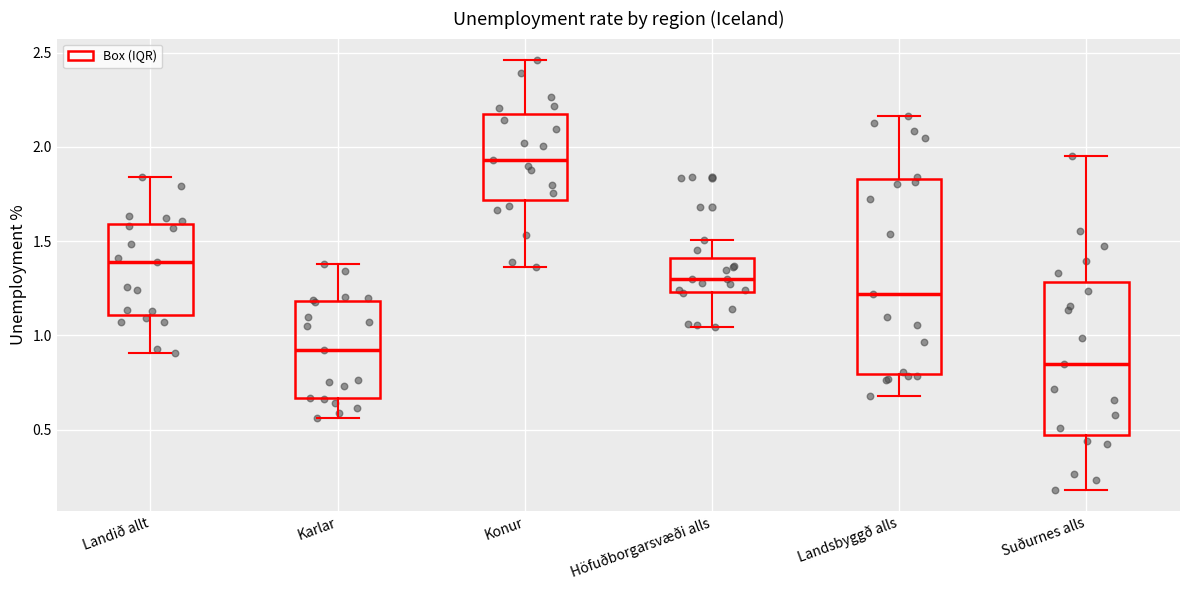

Reading left to right, read every box against the y-axis: the position of its median line, the range the box covers, and the ends of its whiskers. The values are not printed on the chart, so give them approximately, as read against the axis.

Landið allt: median 1.40, box 1.10 to 1.60, whiskers 0.90 to 1.85
Karlar: median 0.90, box 0.65 to 1.20, whiskers 0.55 to 1.40
Konur: median 1.95, box 1.70 to 2.15, whiskers 1.35 to 2.45
Höfuðborgarsvæði alls: median 1.30, box 1.25 to 1.40, whiskers 1.05 to 1.50
Landsbyggð alls: median 1.20, box 0.80 to 1.85, whiskers 0.70 to 2.15
Suðurnes alls: median 0.85, box 0.45 to 1.30, whiskers 0.20 to 1.95